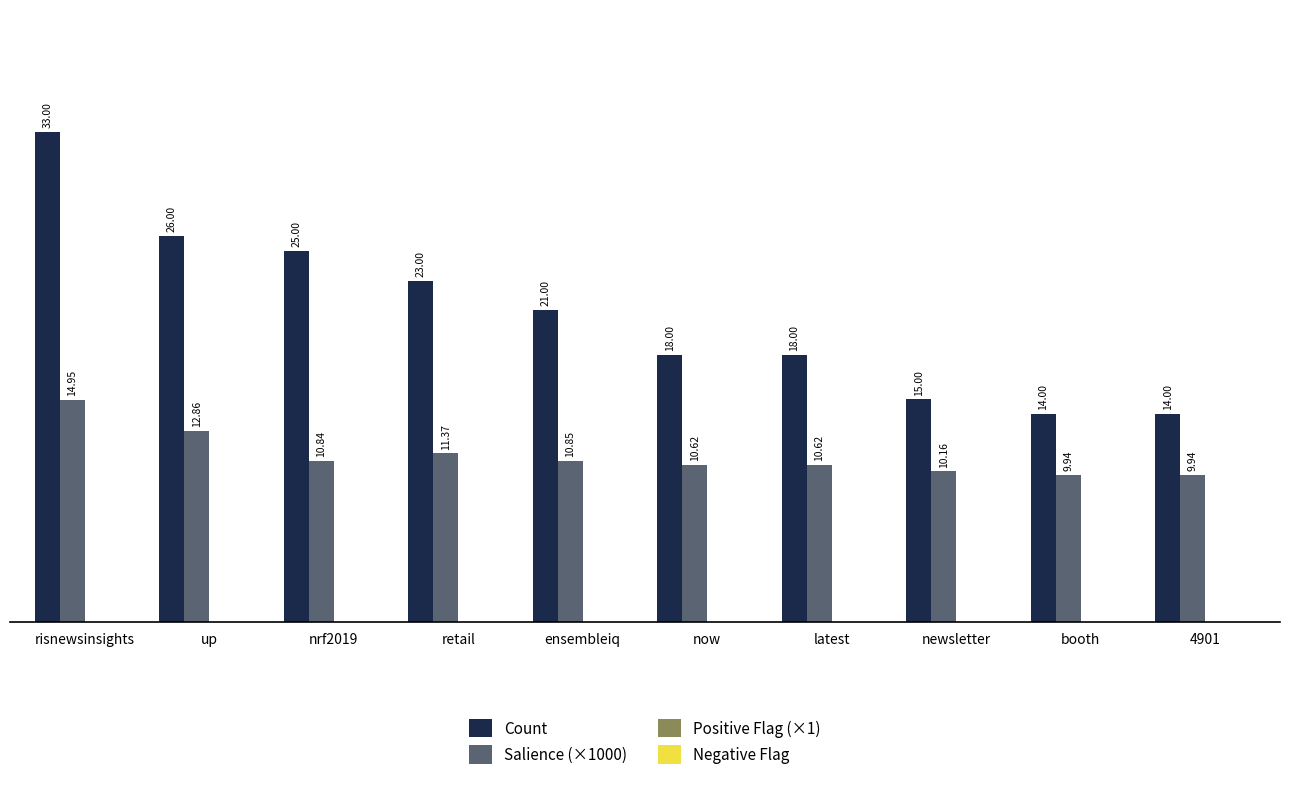

Which series has the largest total across all categories?

Count